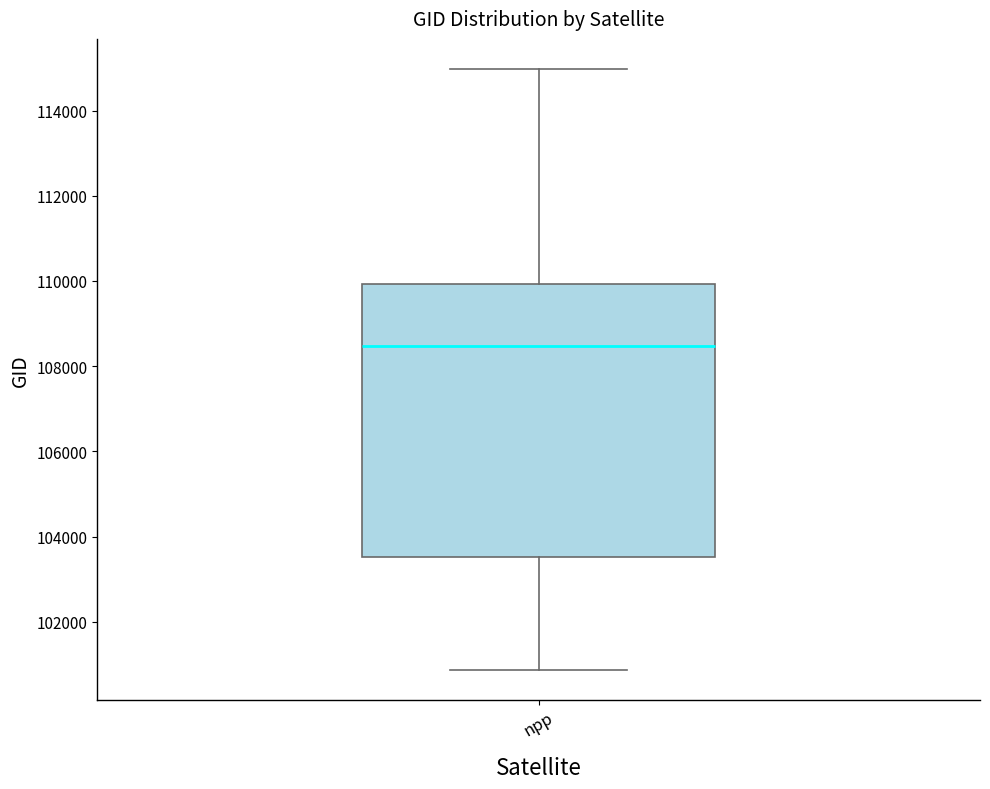

Where does the upper whisker of the box for npp end on the y-axis? The values are not printed on the chart, so give them approximately, as read against the axis.

115000